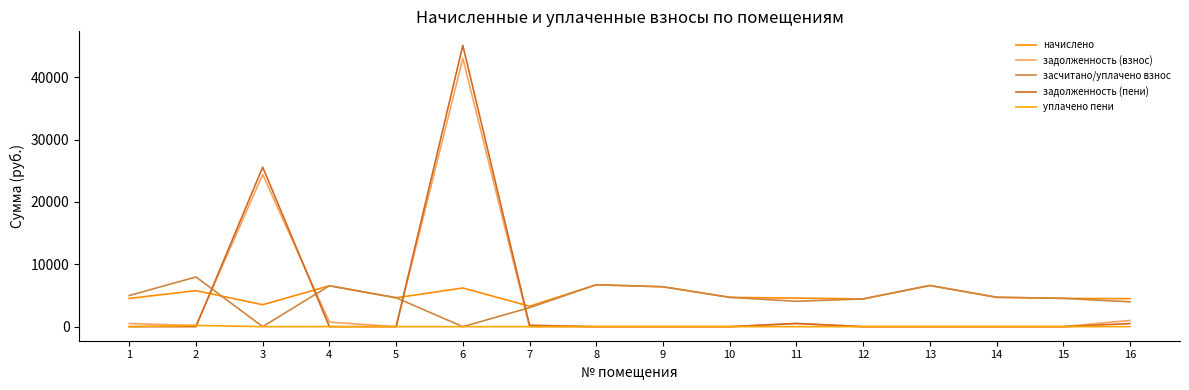

How many lines are shown in the chart?

5